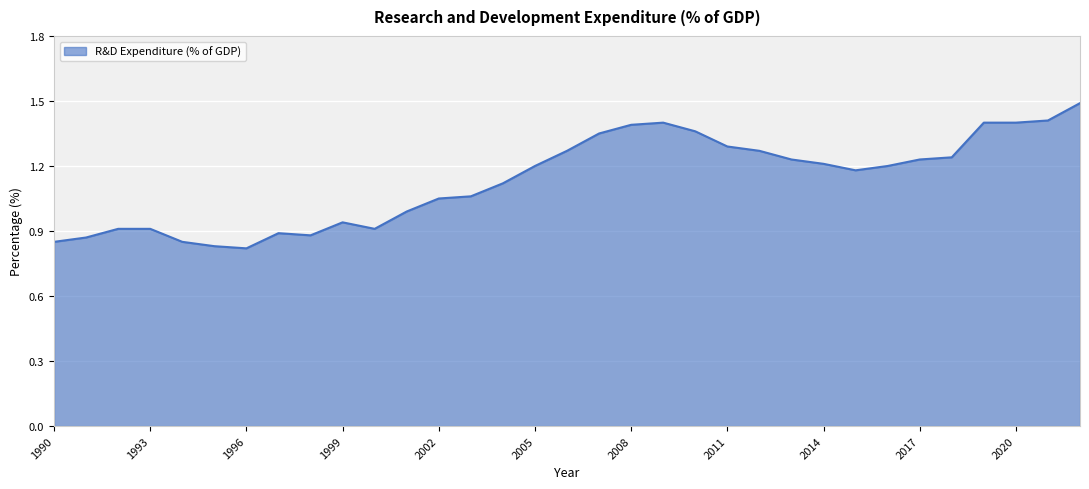

What is the difference between the maximum and minimum values?

0.7